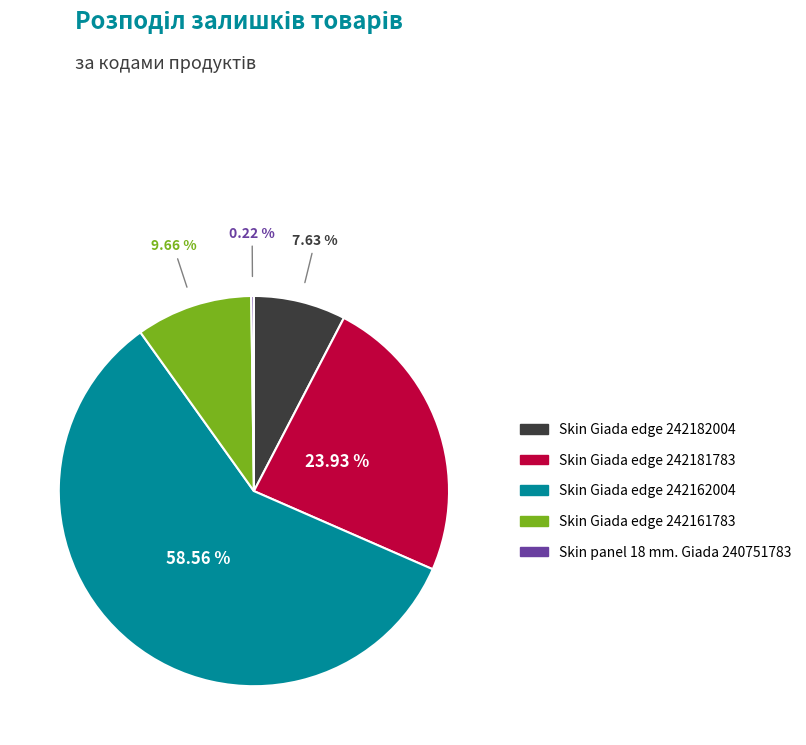

To the nearest percent, what is the difference between the Skin Giada edge 242161783 and Skin Giada edge 242162004 slice percentages?

49%